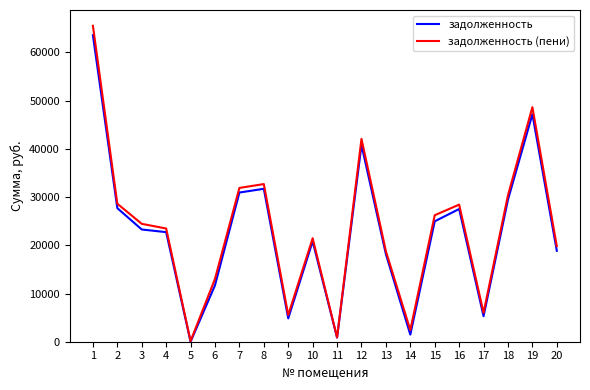

How many interior local peaks does the задолженность (пени) series have?

5